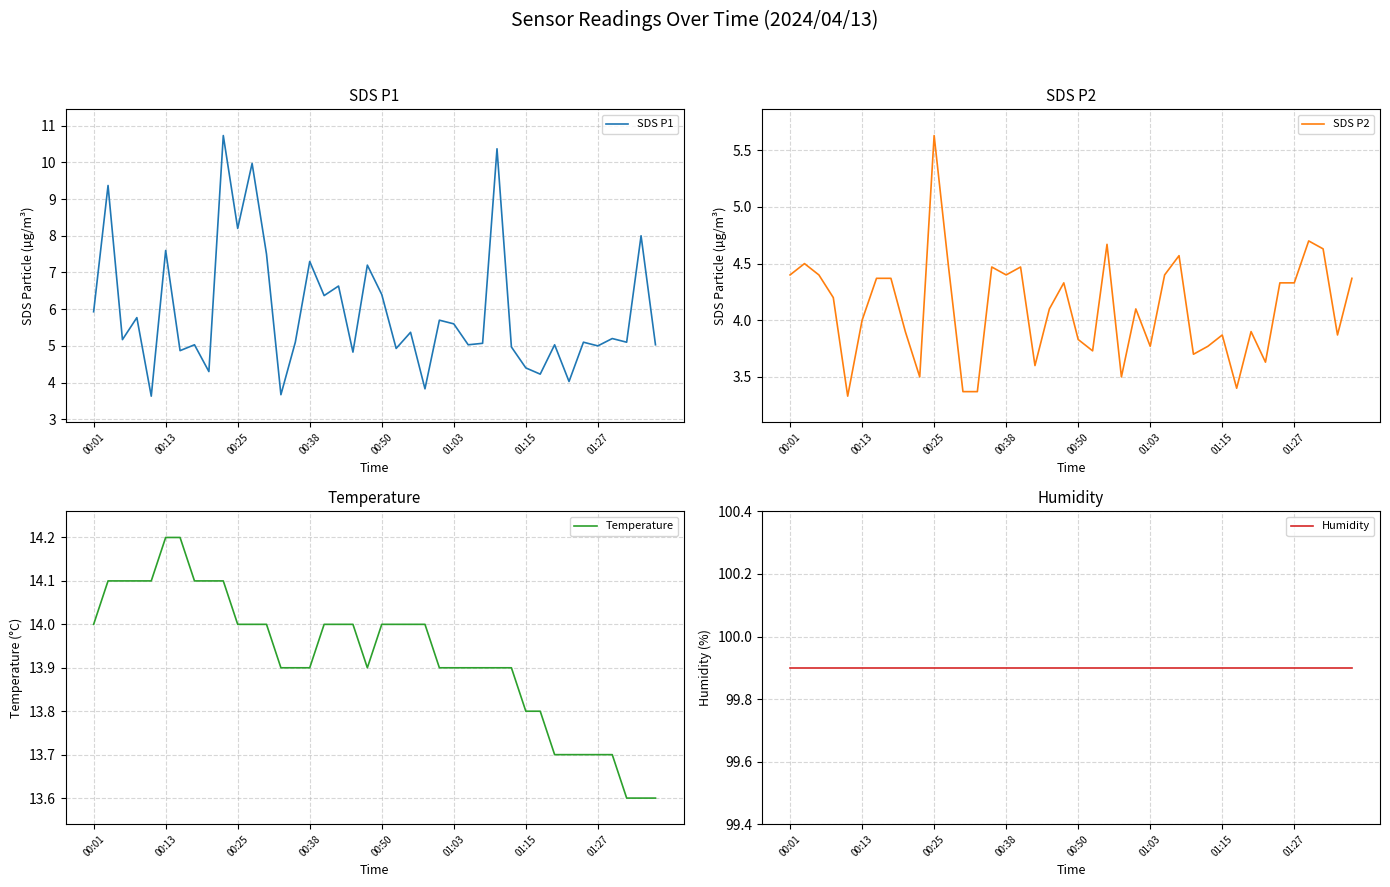

What is the difference between the maximum and minimum values in the SDS P1 series?

7.1